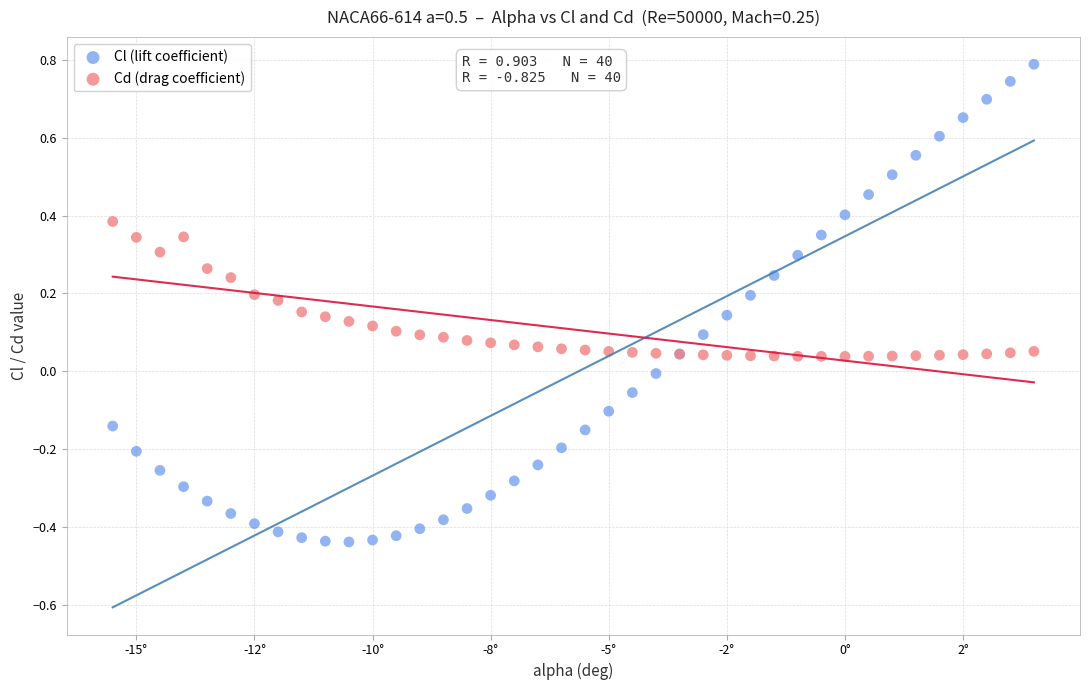

Which series has the largest Y range (max minus min)?

Cl (lift coefficient)